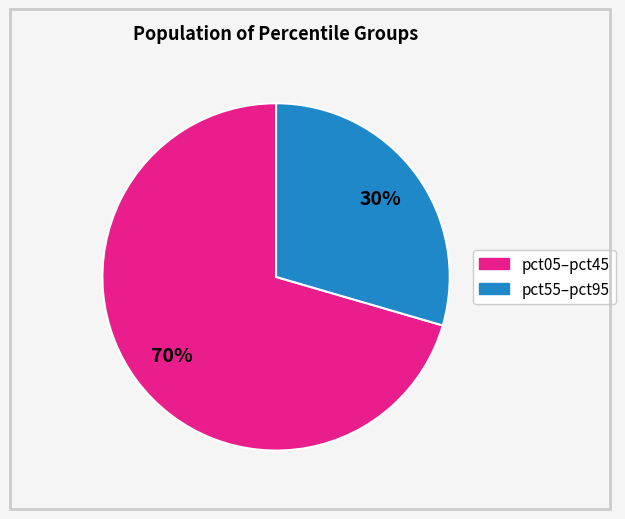

Does any single category account for the majority?

Yes